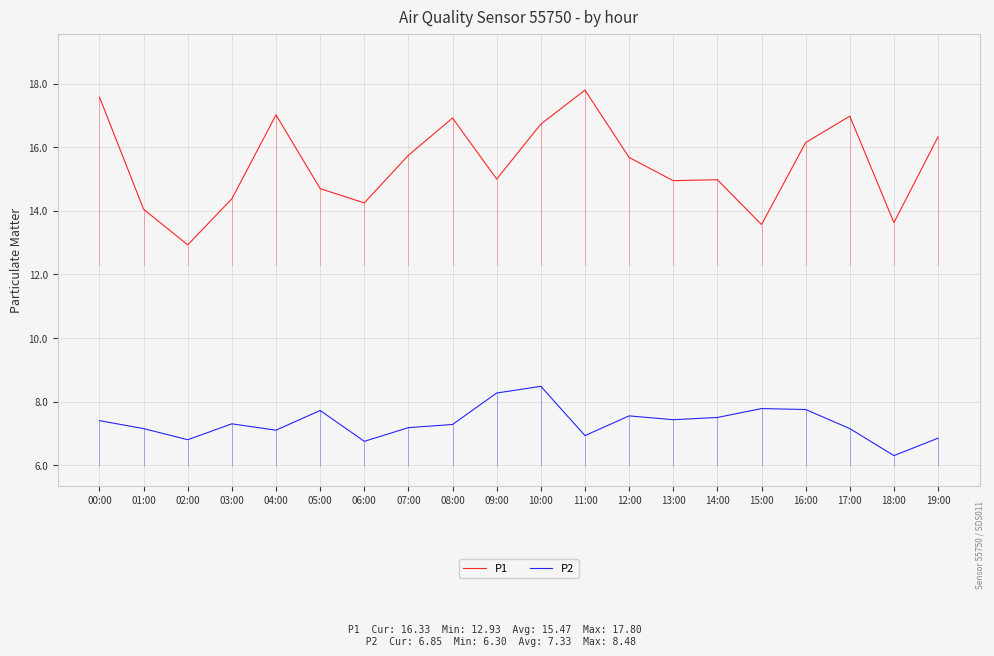

Where is the first local minimum for P1?

02:00